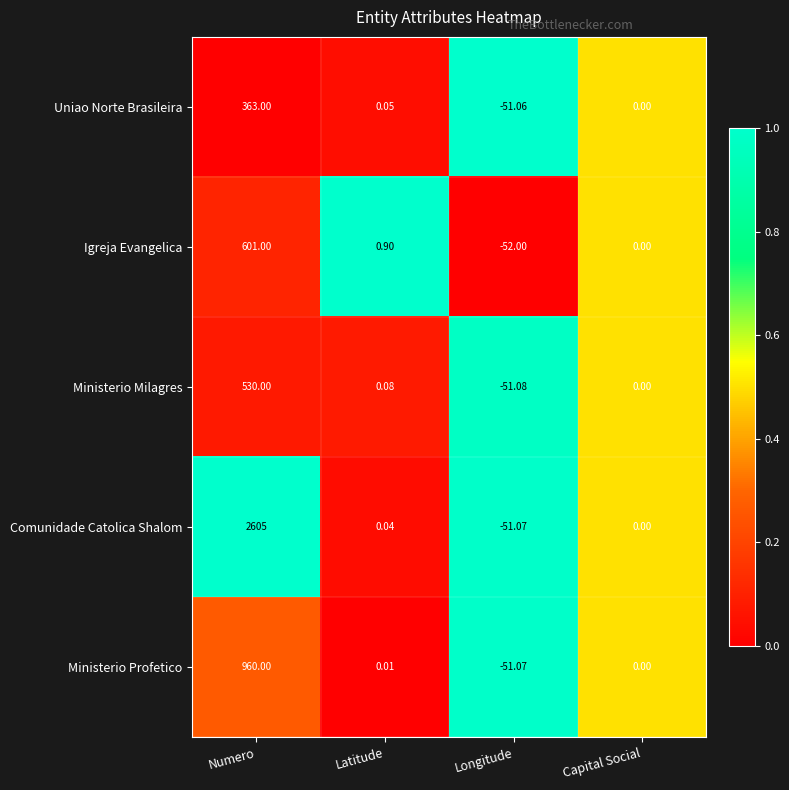

Rank the series by their maximum value, from lowest to highest.

Uniao Norte Brasileira, Ministerio Milagres, Igreja Evangelica, Ministerio Profetico, Comunidade Catolica Shalom